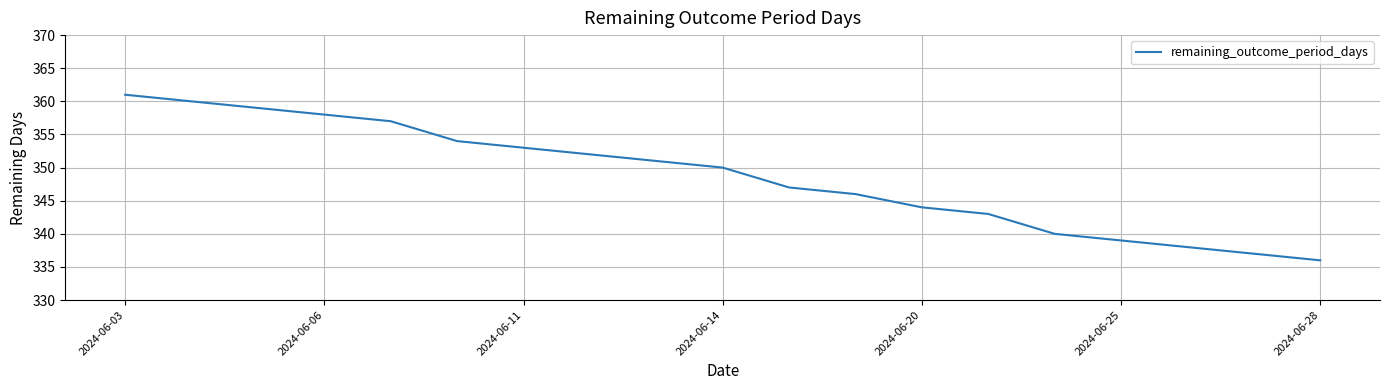

What is the difference between the maximum and minimum values?

25